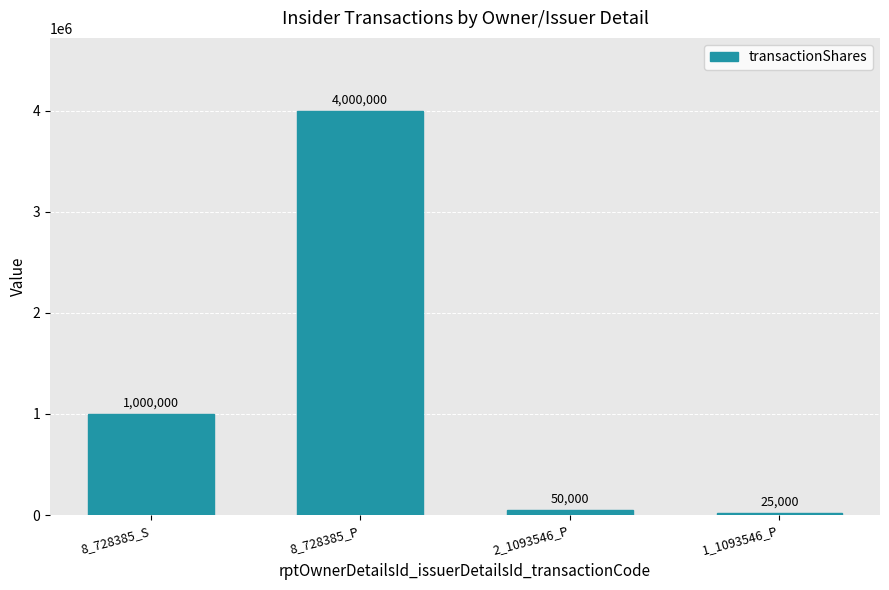

What is the value of the 2nd bar from the left?

4000000